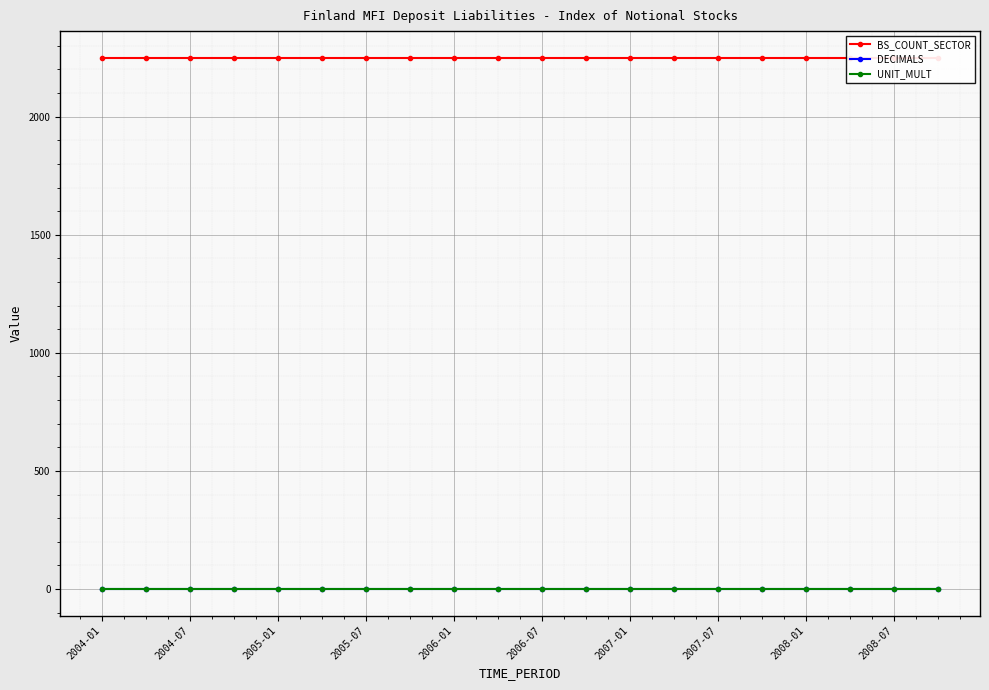

True or false: BS_COUNT_SECTOR and UNIT_MULT intersect in this chart.

False